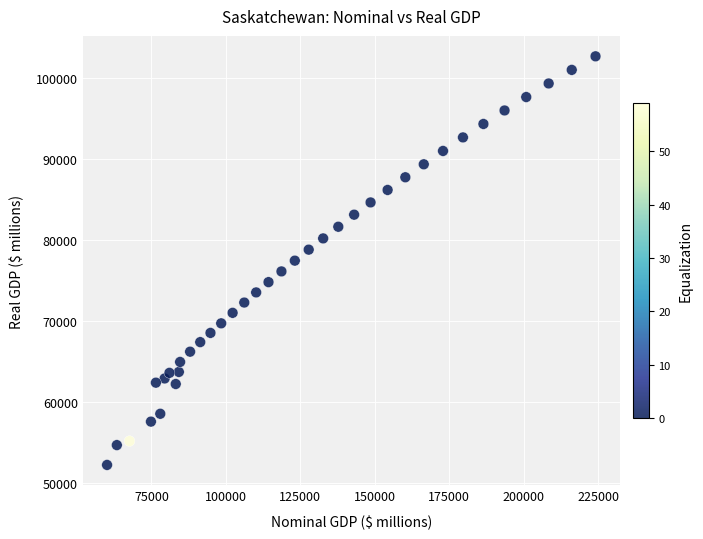

What is the range of Y values (max minus min)?

50467